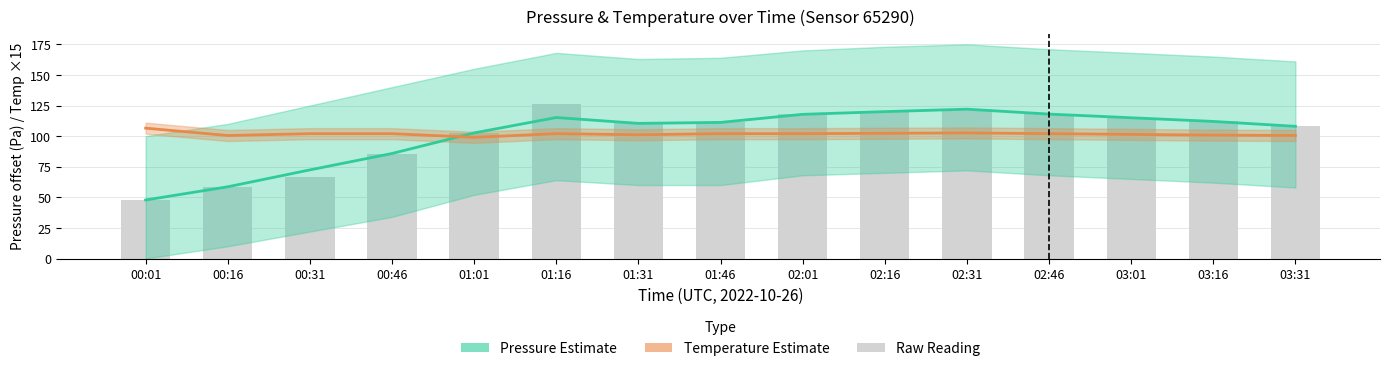

Between 00:01 and 02:31, which series saw the biggest shift?

Pressure Estimate